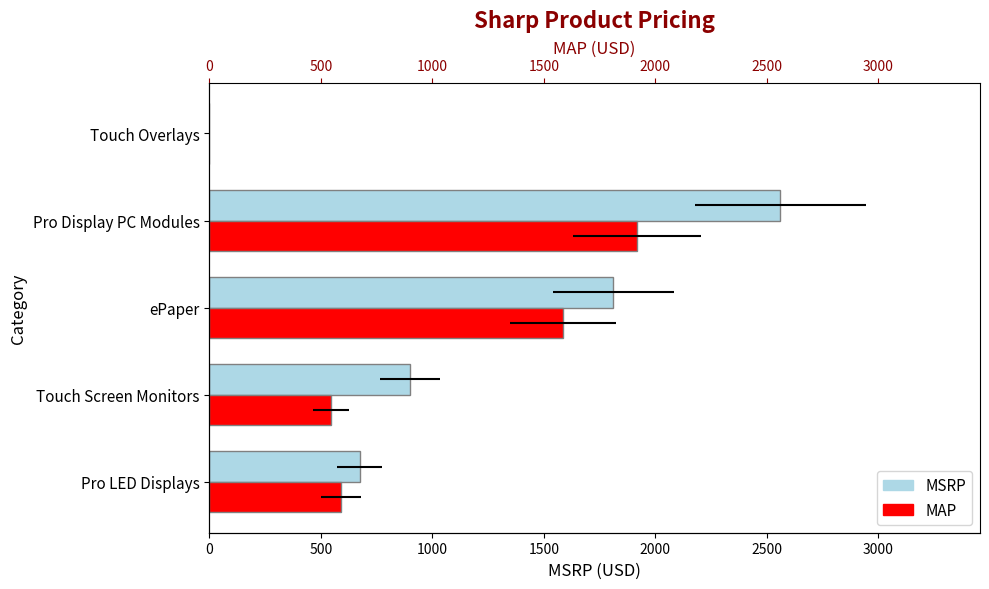

List the series in order of their peak value, highest first.

MSRP, MAP